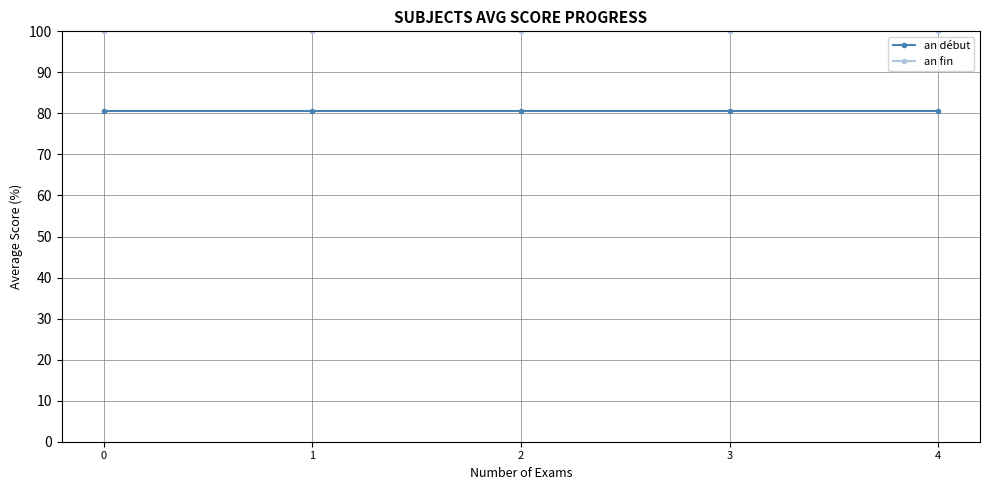

The an début series shows 80.5 at 3. True or false?

True